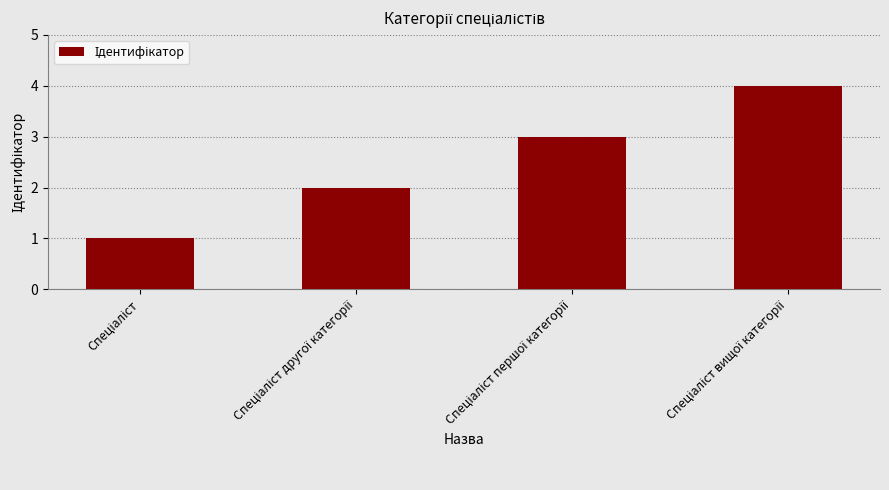

Does the chart contain any negative values?

No